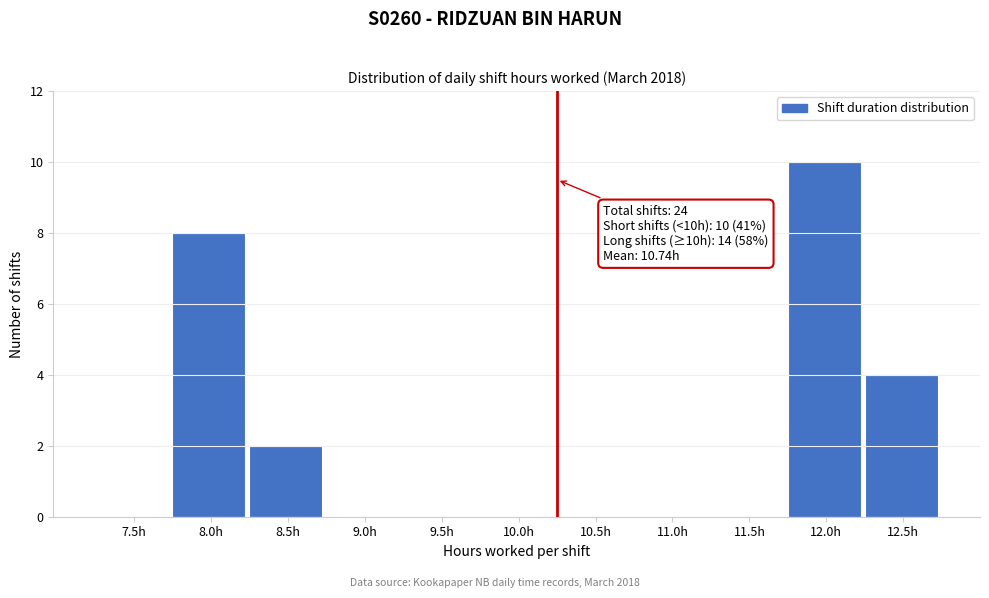

Reading left to right, extract all data points from this chart.

7.5h=0	8.0h=8	8.5h=2	9.0h=0	9.5h=0	10.0h=0	10.5h=0	11.0h=0	11.5h=0	12.0h=10	12.5h=4